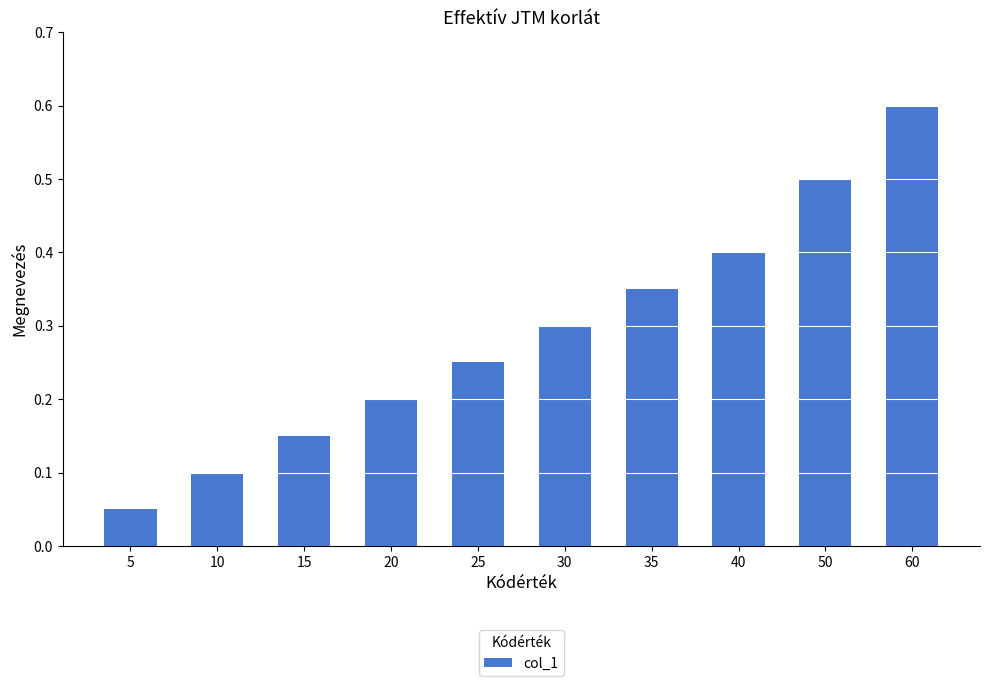

What is the change in value from 5 to 25?

+0.2